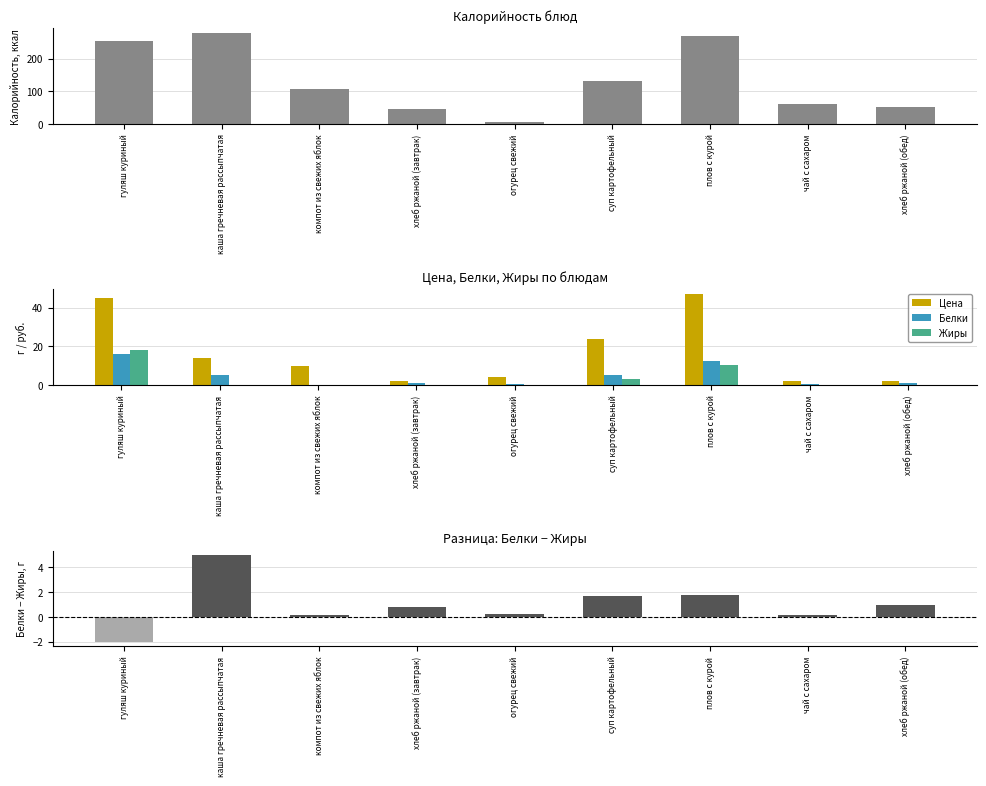

What is the value of the Жиры bar at the 4th from the left?

0.1